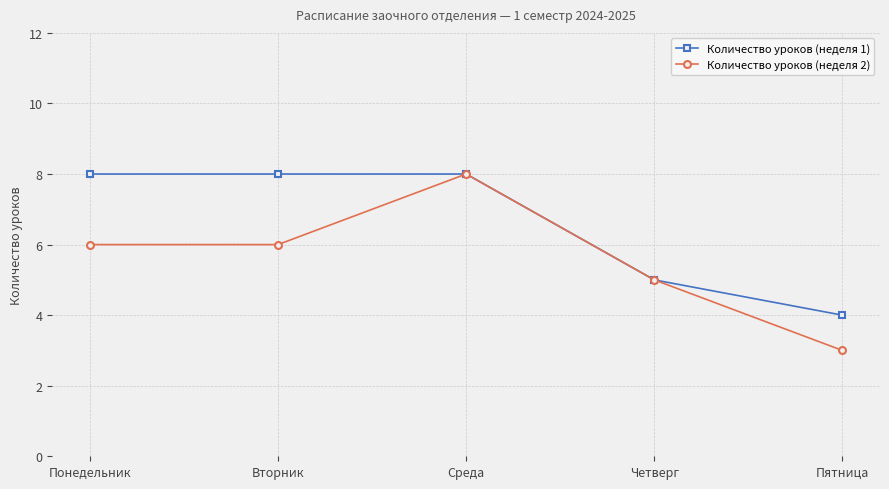

Does the chart have visible grid lines?

Yes